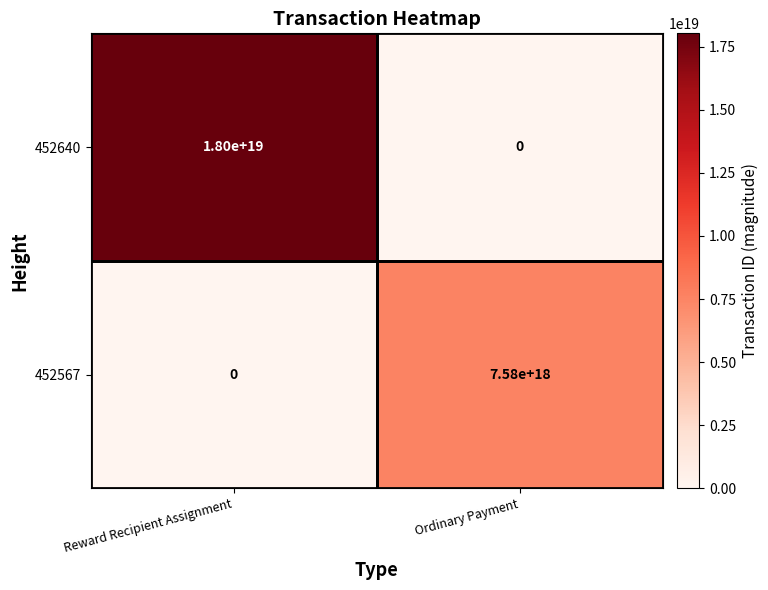

Is it true that 452567 equals 10059546026145103872 at Ordinary Payment?

False